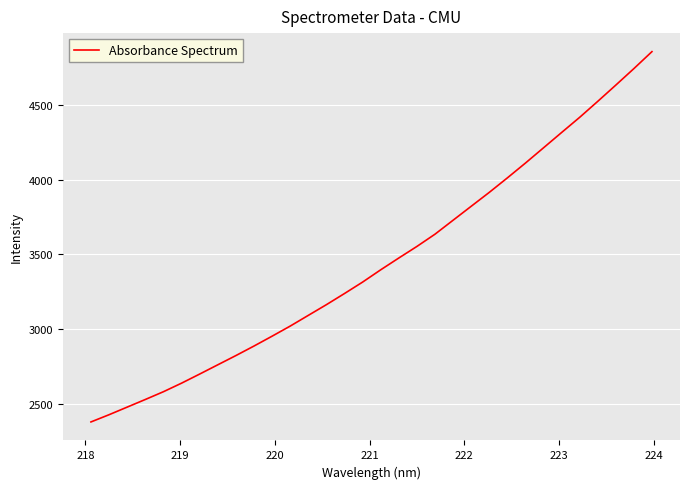

What is the minimum value shown in the chart?

2381.1